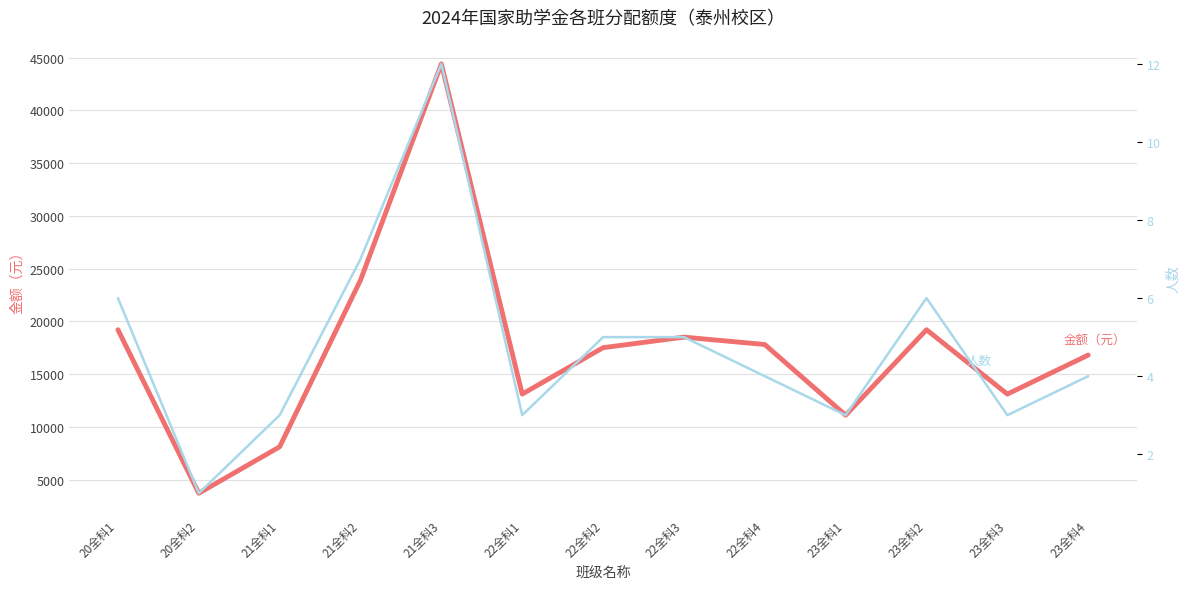

True or false: 人数 and 金额（元） intersect in this chart.

False